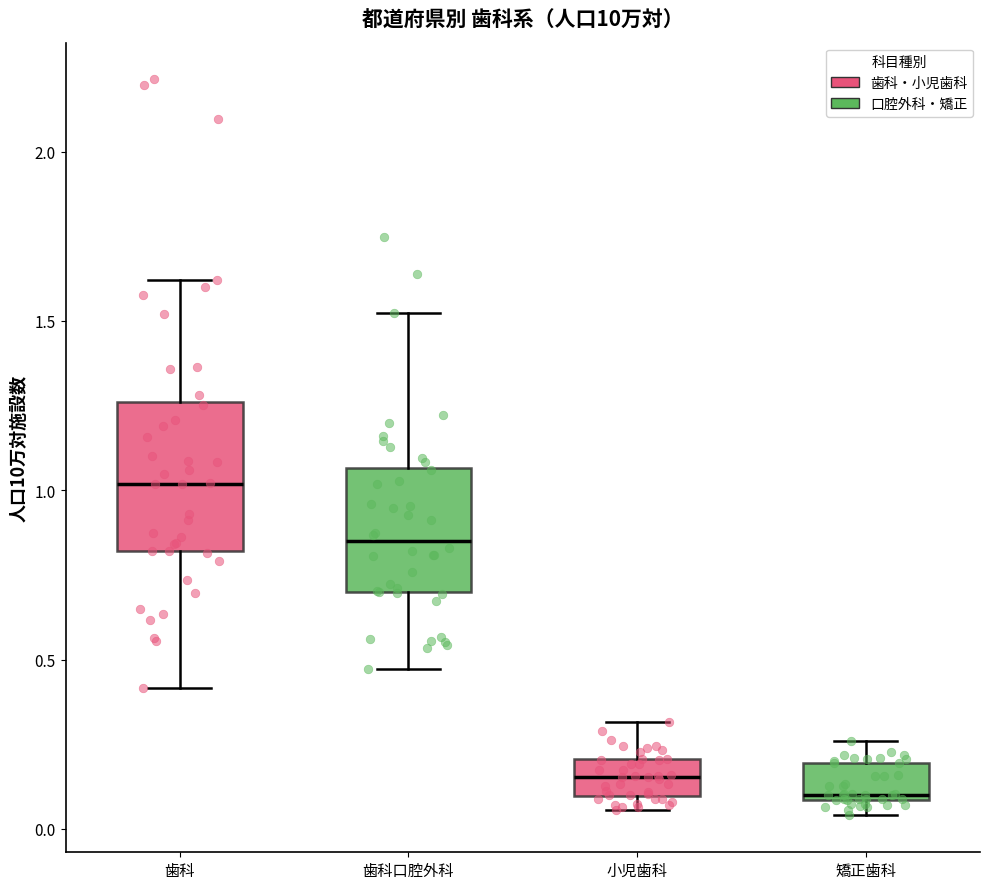

Which box has the highest median line?

歯科